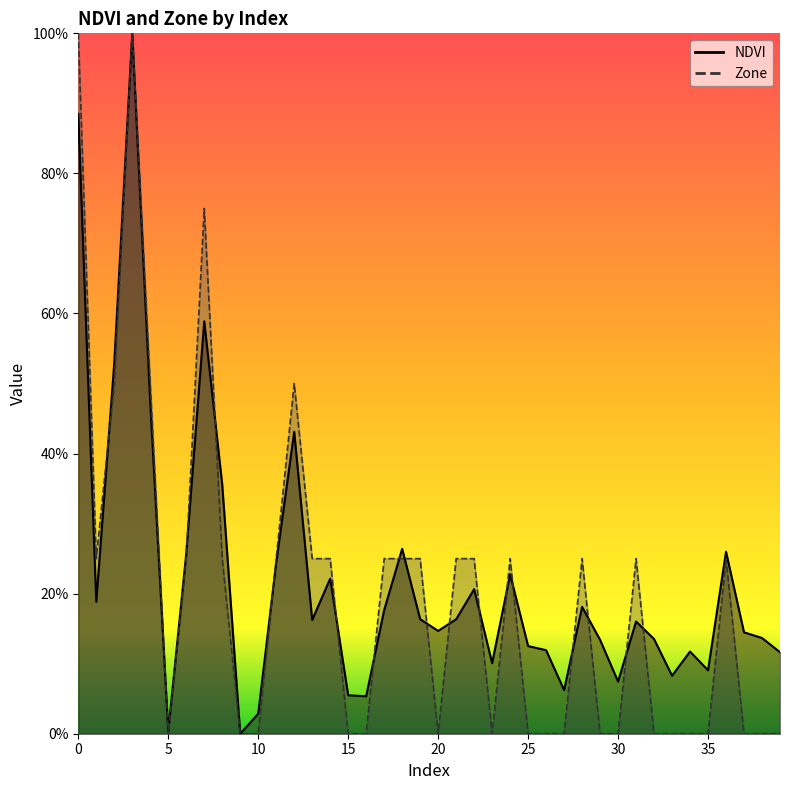

True or false: Zone has a value of 0.3 at 19.

False